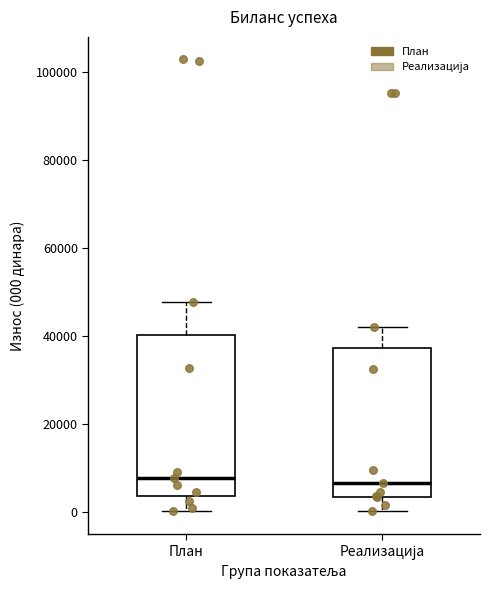

Reading left to right, transcribe this box plot: for each box, give where its median line is, the range the box spans, and where its two whiskers end, as read against the y-axis. The values are not printed on the chart, so give them approximately, as read against the axis.

План: median 8000, box 4000 to 40000, whiskers 0 to 48000
Реализација: median 6000, box 4000 to 38000, whiskers 0 to 42000